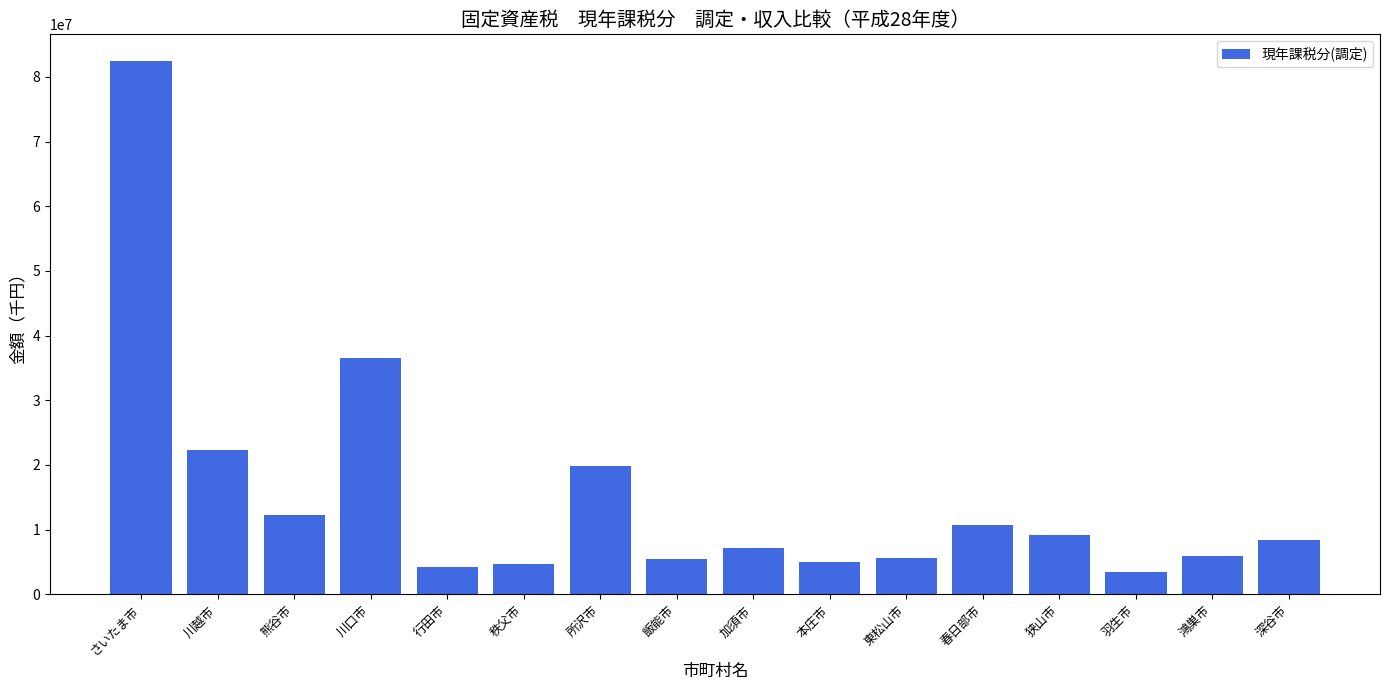

What is the value of the 14th bar from the left?

3519037